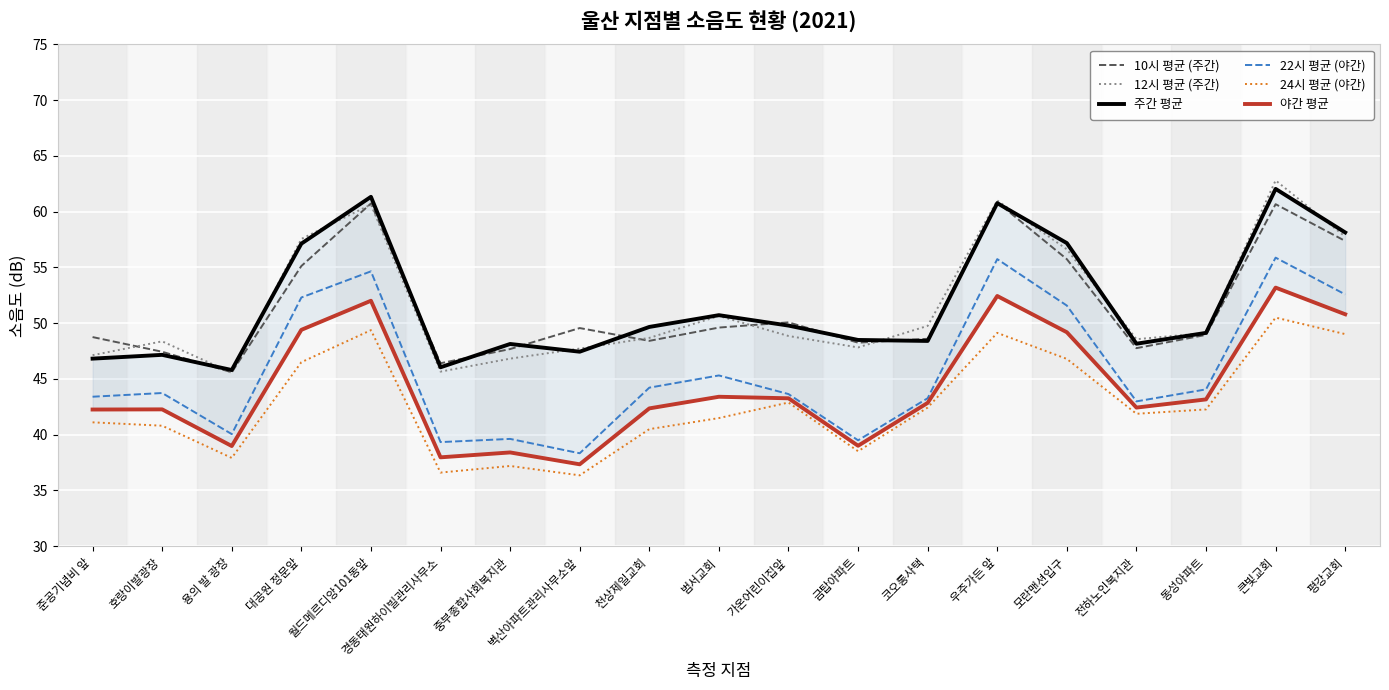

True or false: 12시 평균 (주간) has more than 2 points higher than both neighbors.

True